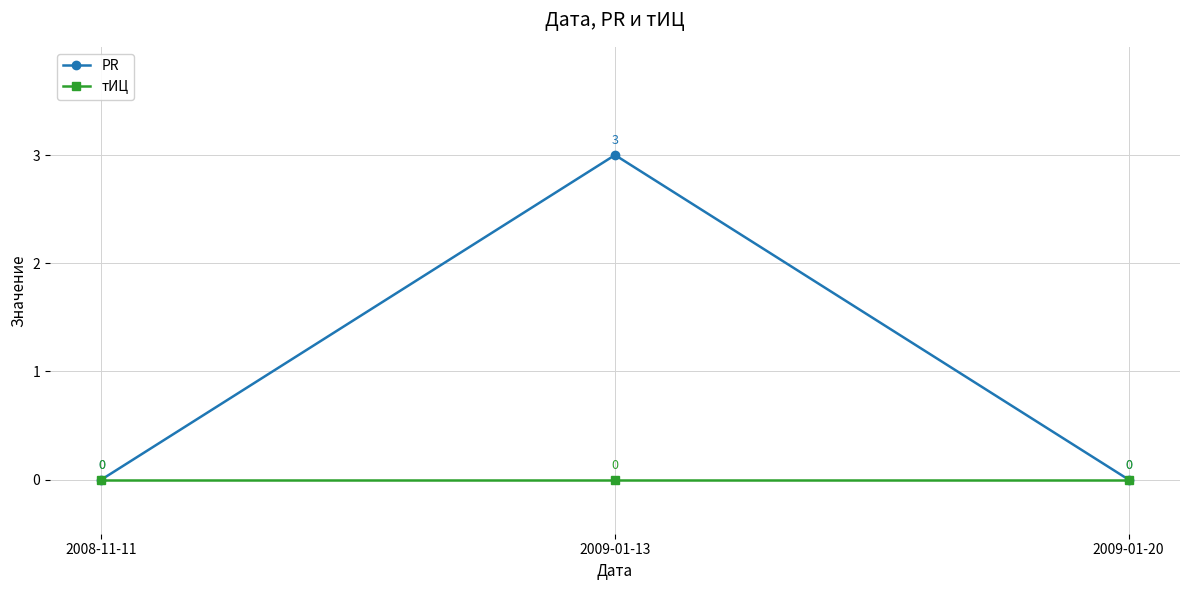

At which category is the sum across all series the highest?

2009-01-13